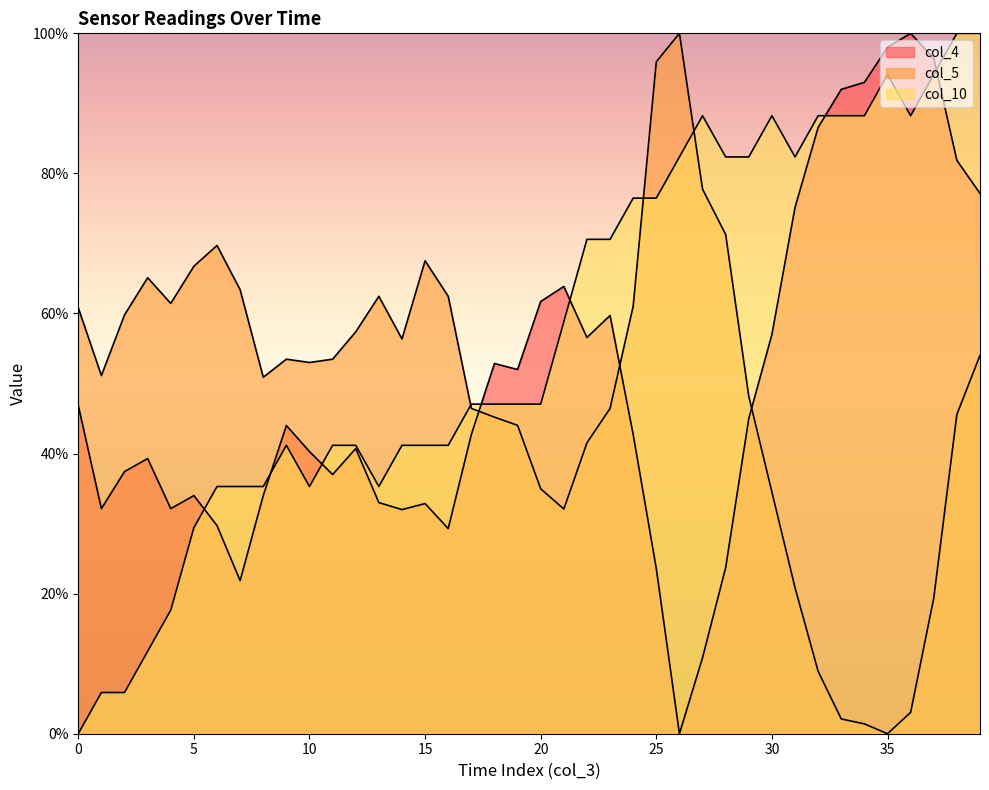

Is the value of col_5 at 15 greater than the value of col_4 at 19?

Yes